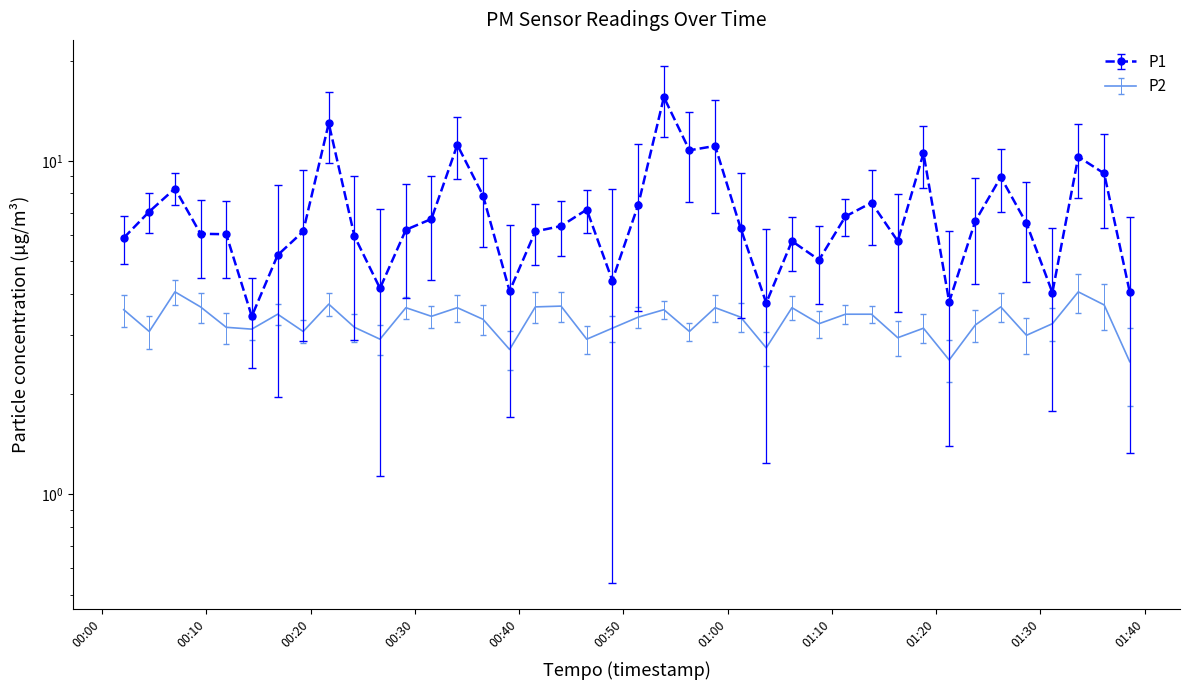

What is the greatest value displayed?

15.6